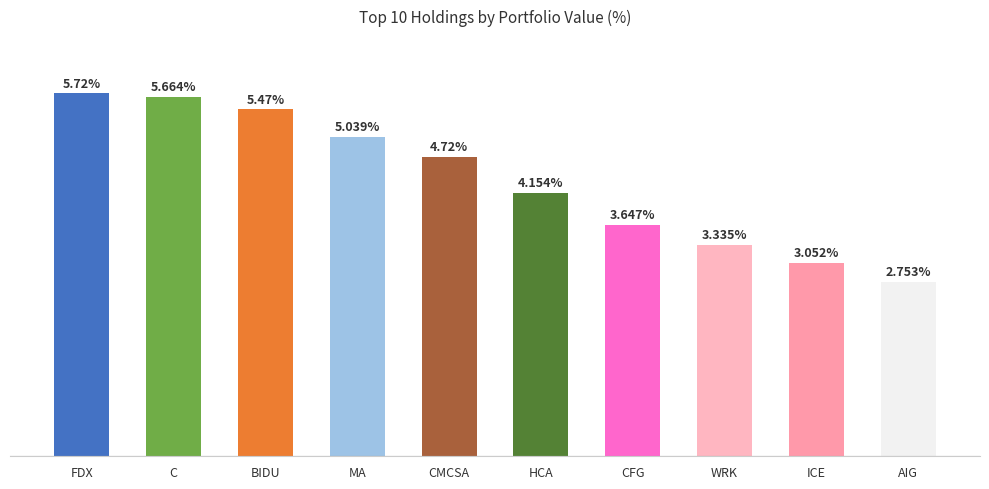

Are the bars grouped side by side (vs. stacked)?

No